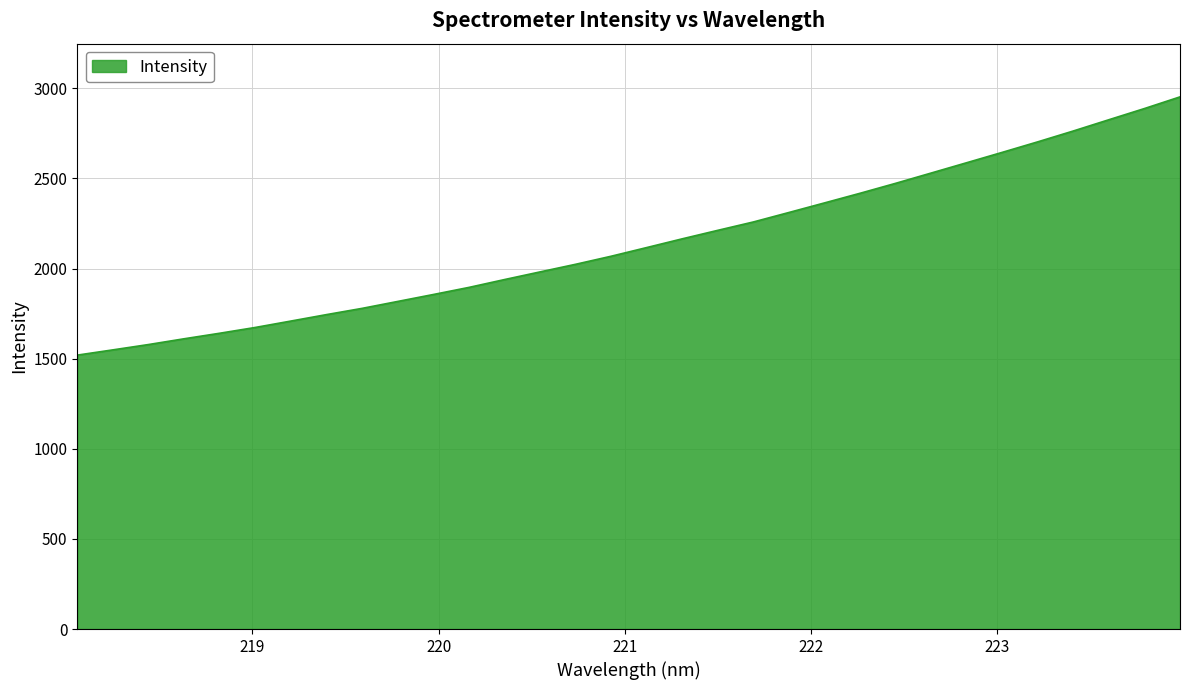

What is the smallest value displayed?

1519.8